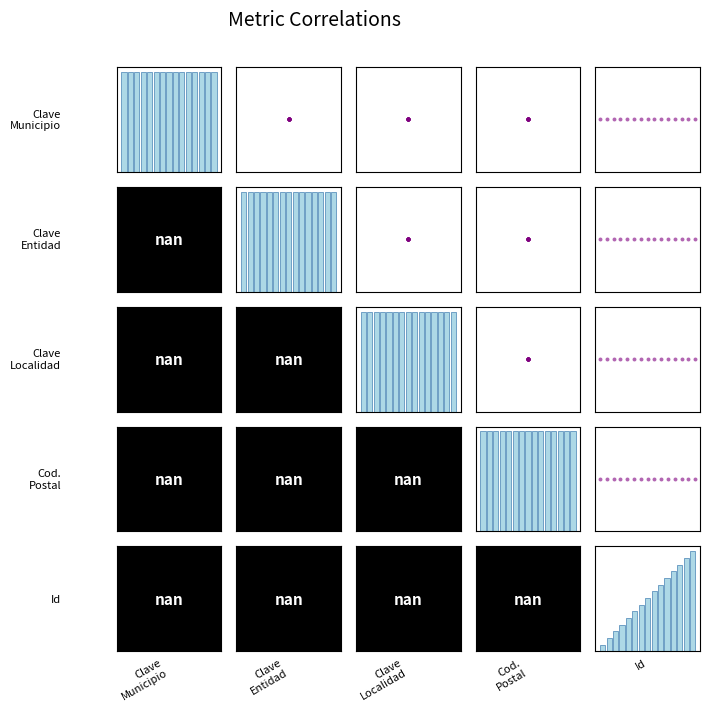

Which series has the widest spread of values?

Id